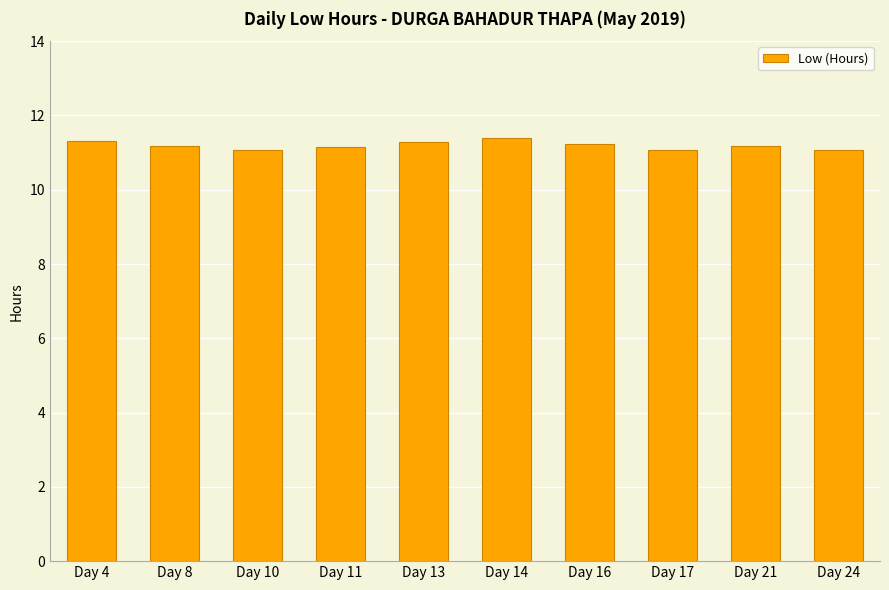

What is the average value?

11.2